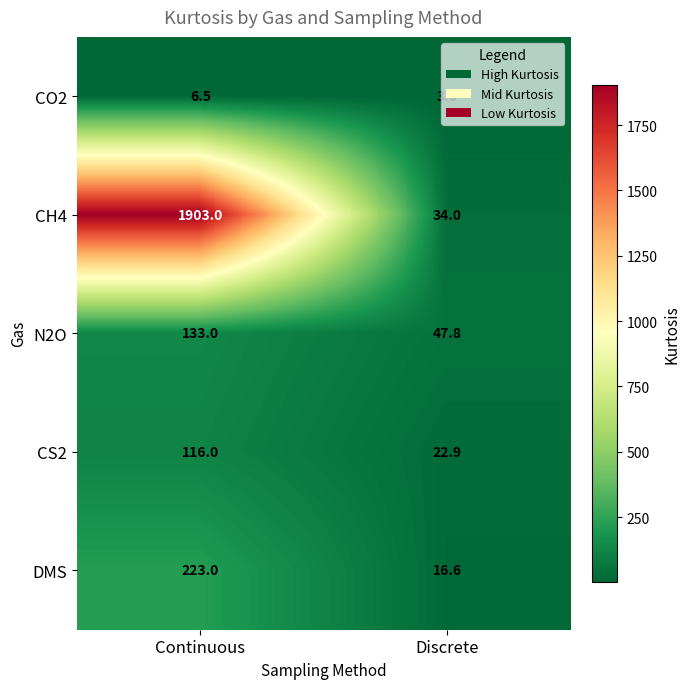

How many data points in CS2 are less than 116?

1